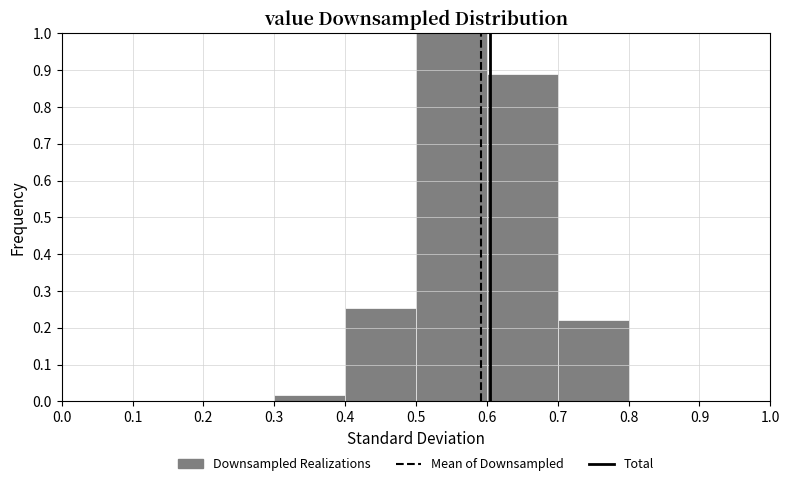

Reading left to right, list every bar in this chart as the range it spans on the x-axis followed by its height. The values are not printed on the chart, so give them approximately, as read against the axis.

0.0 to 0.1: 0
0.1 to 0.2: 0
0.2 to 0.3: 0
0.3 to 0.4: 0.02
0.4 to 0.5: 0.25
0.5 to 0.6: 1.00
0.6 to 0.7: 0.89
0.7 to 0.8: 0.22
0.8 to 0.9: 0
0.9 to 1.0: 0